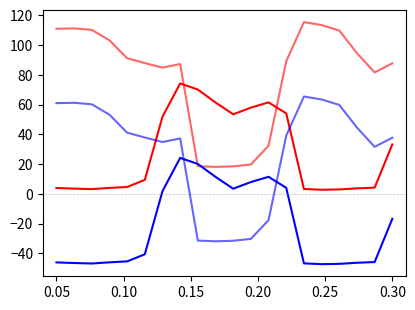

Does the chart have visible grid lines?

No